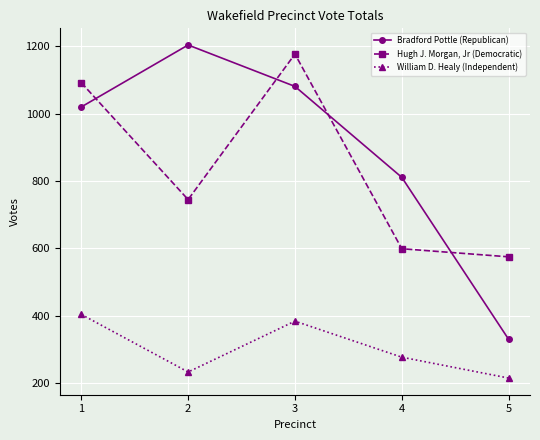

How many lines are shown in the chart?

3